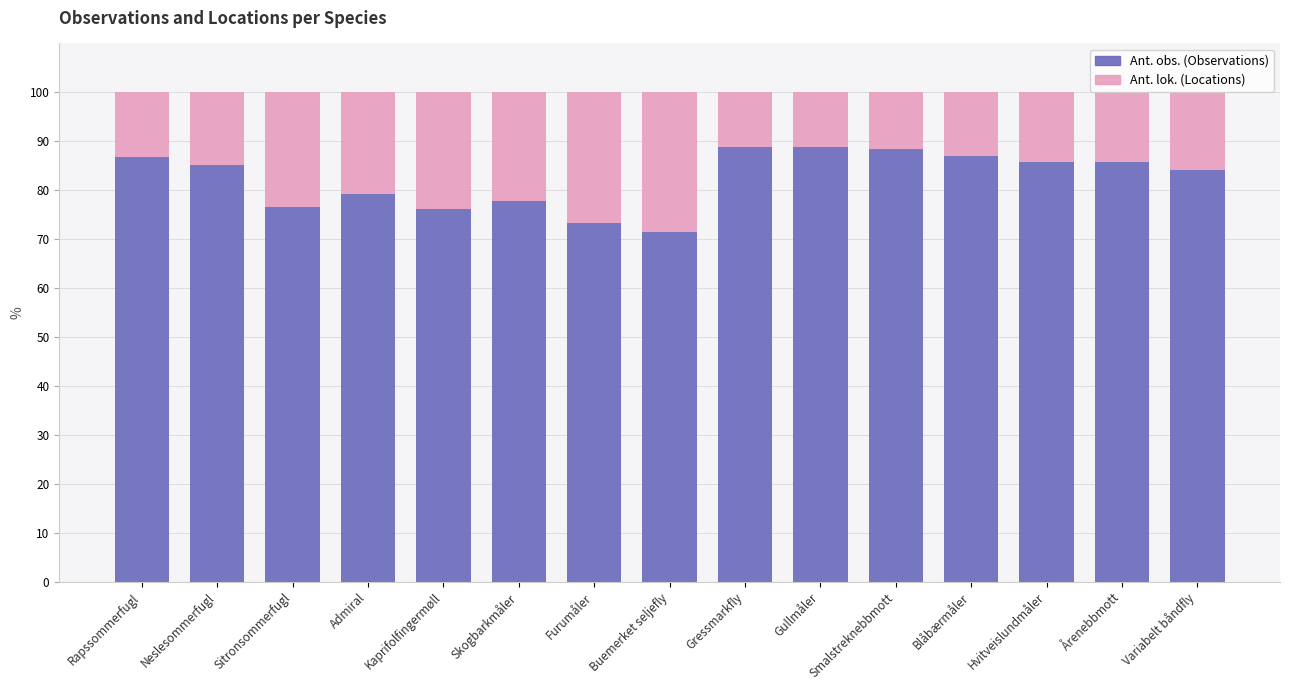

Count the number of categories in the chart.

15